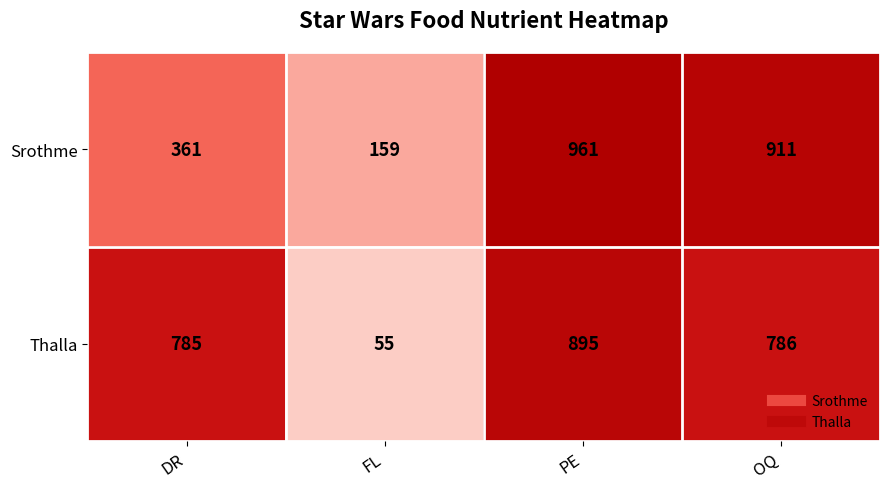

Reading left to right, transcribe all the data shown in this chart.

Srothme: DR=361	FL=159	PE=961	OQ=911
Thalla: DR=785	FL=55	PE=895	OQ=786